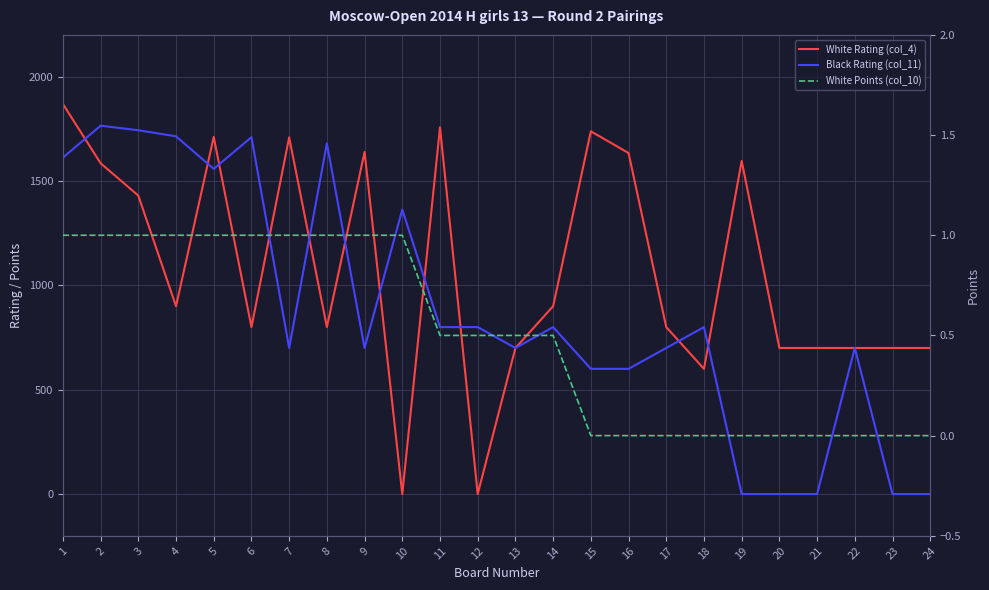

Reading left to right, what are all the values shown in this chart?

White Rating (col_4): 1=1869.0	2=1585.0	3=1430.0	4=900.0	5=1711.0	6=800.0	7=1709.0	8=800.0	9=1639.0	10=0.0	11=1757.0	12=0.0	13=700.0	14=900.0	15=1738.0	16=1634.0	17=800.0	18=600.0	19=1596.0	20=700.0	21=700.0	22=700.0	23=700.0	24=700.0
Black Rating (col_11): 1=1612.0	2=1765.0	3=1743.0	4=1714.0	5=1558.0	6=1710.0	7=700.0	8=1680.0	9=700.0	10=1363.0	11=800.0	12=800.0	13=700.0	14=800.0	15=600.0	16=600.0	17=700.0	18=800.0	19=0.0	20=0.0	21=0.0	22=700.0	23=0.0	24=0.0
White Points (col_10): 1=1.0	2=1.0	3=1.0	4=1.0	5=1.0	6=1.0	7=1.0	8=1.0	9=1.0	10=1.0	11=0.5	12=0.5	13=0.5	14=0.5	15=0.0	16=0.0	17=0.0	18=0.0	19=0.0	20=0.0	21=0.0	22=0.0	23=0.0	24=0.0